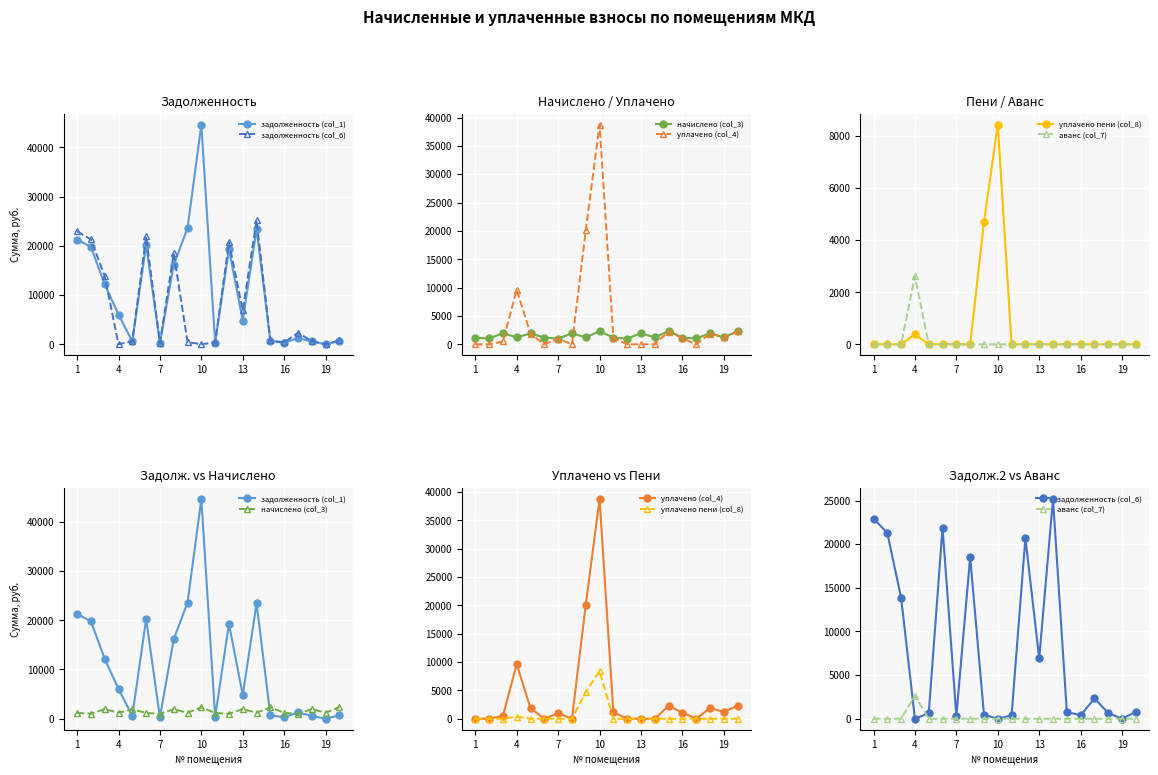

Is it true that задолженность (col_6) equals 16170.2 at 4?

False